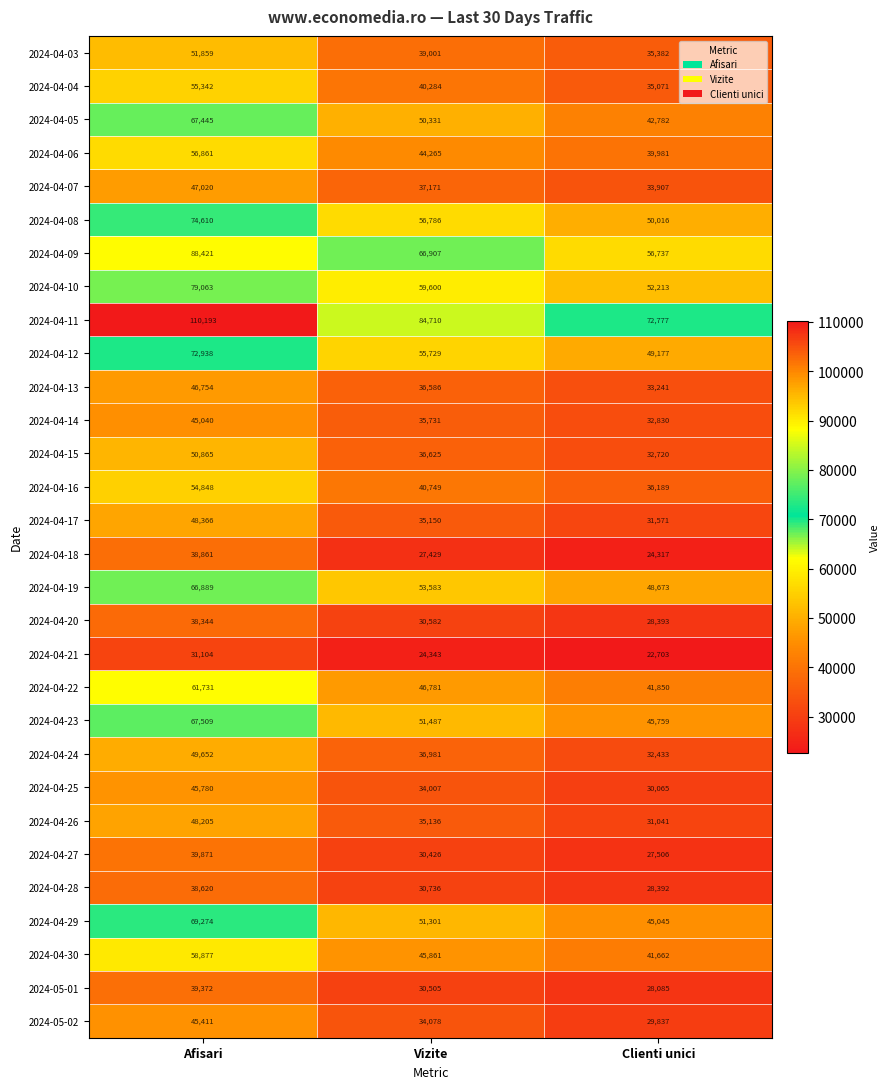

How many series are shown in this chart?

30